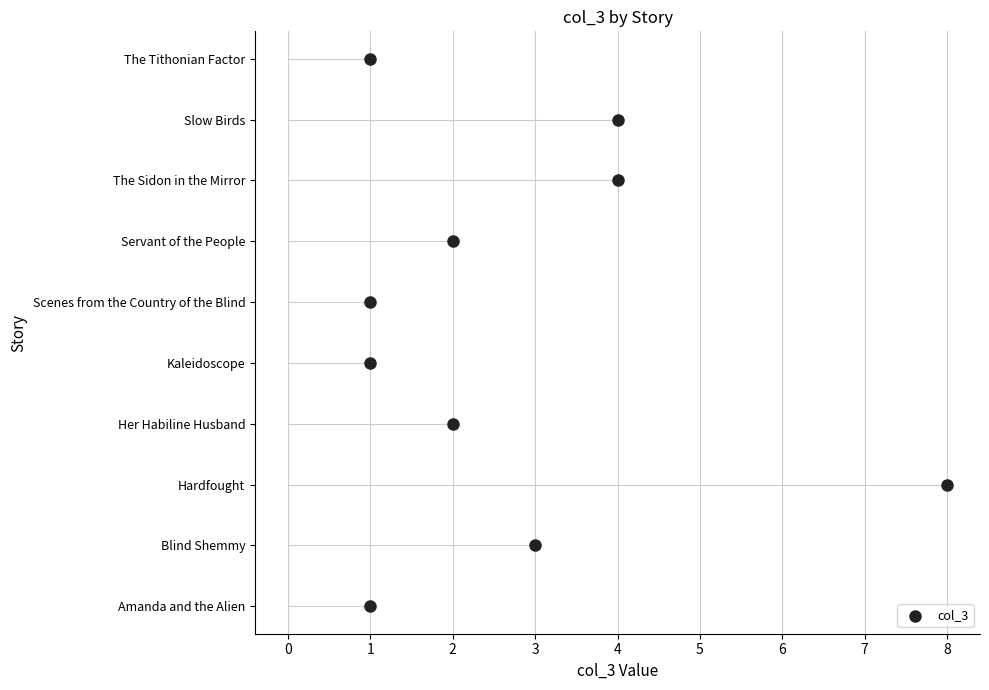

What is the change in value from 1 to 2?

+3